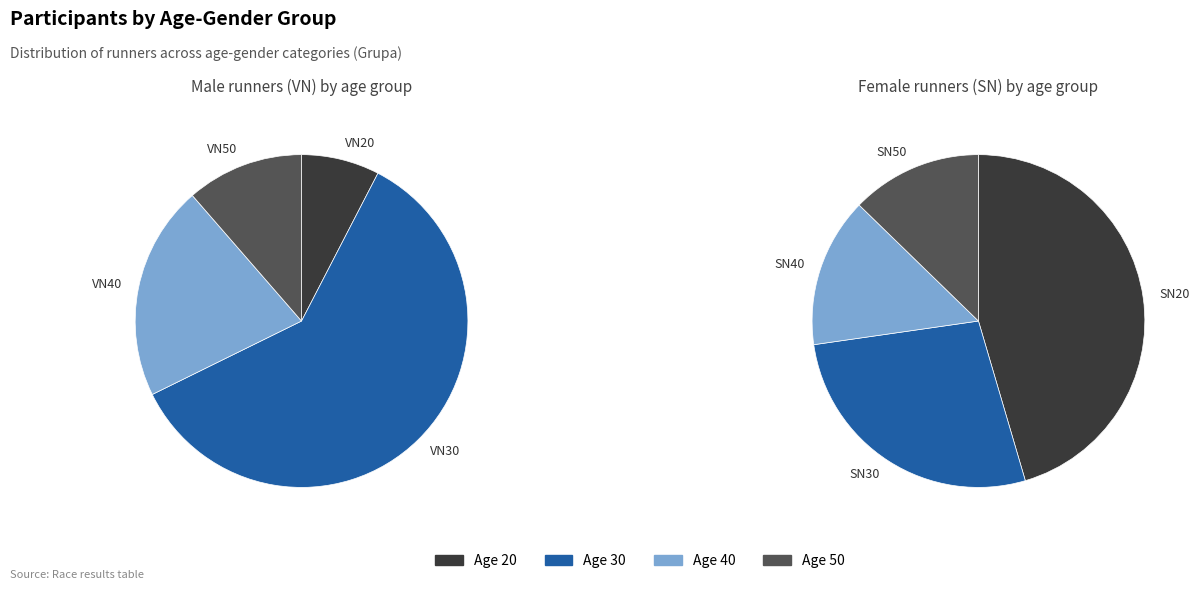

Which category has the smallest portion of the pie?

SN50